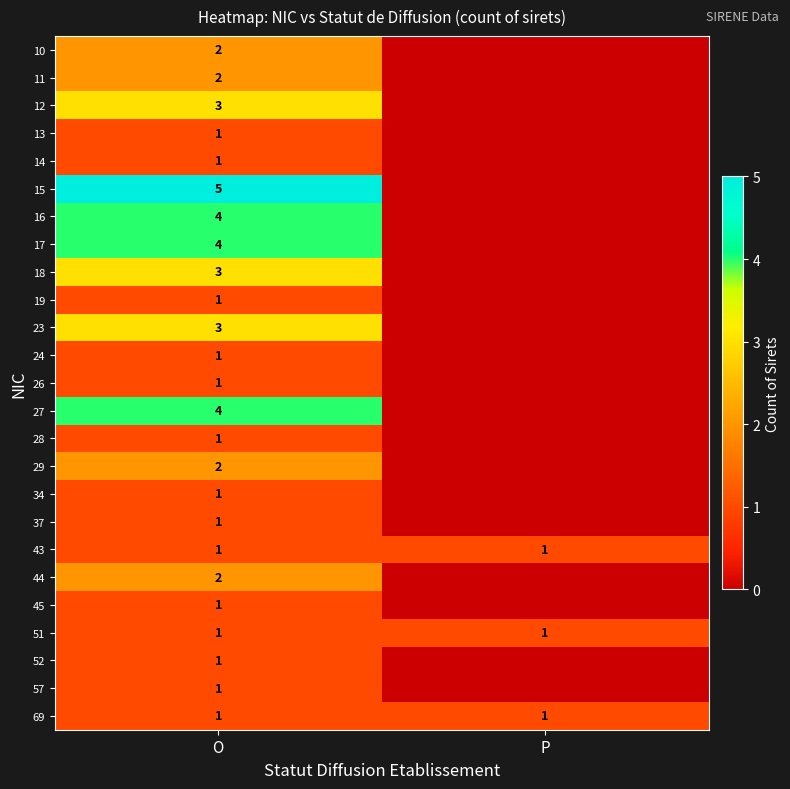

Is the value of 23 at O greater than the value of 43 at O?

Yes